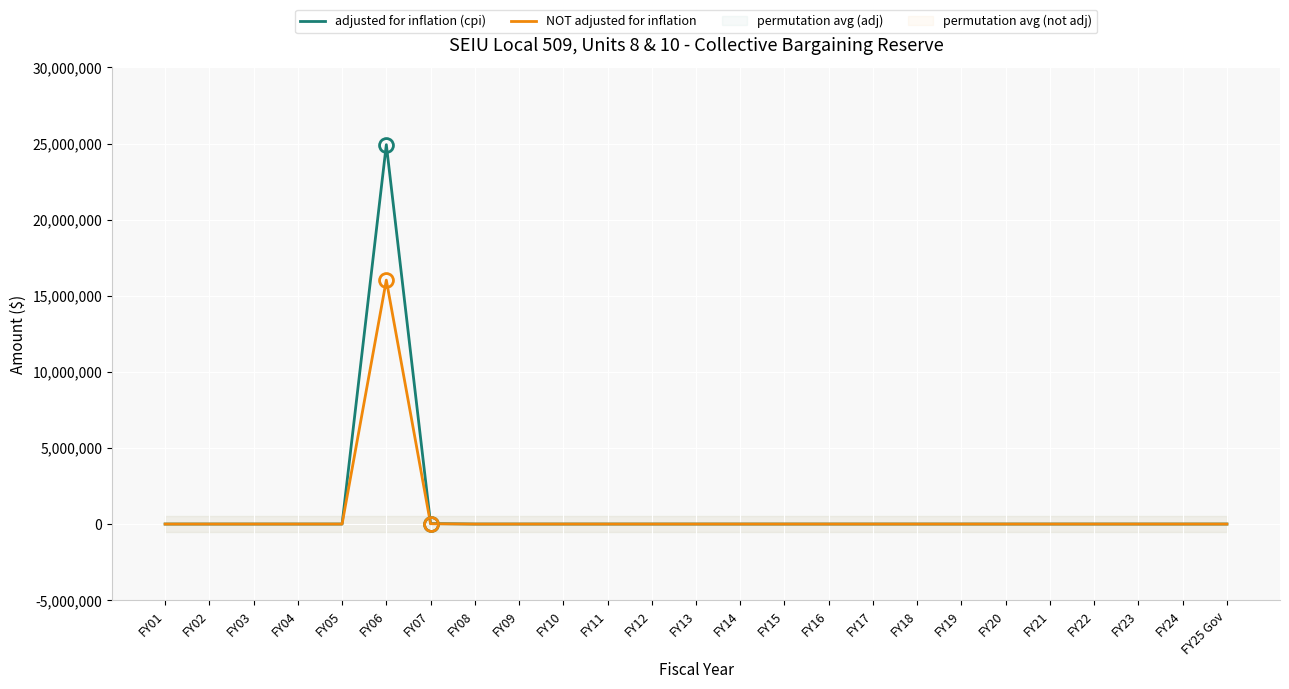

Which category has the highest value in the NOT adjusted for inflation series?

FY06